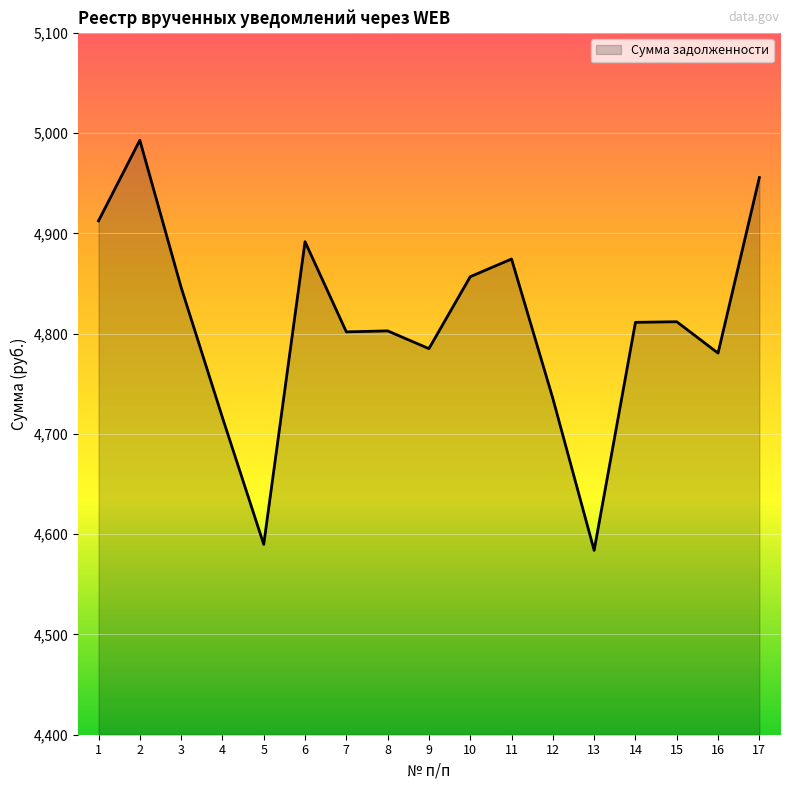

At which category does the chart reach its peak across all series?

2